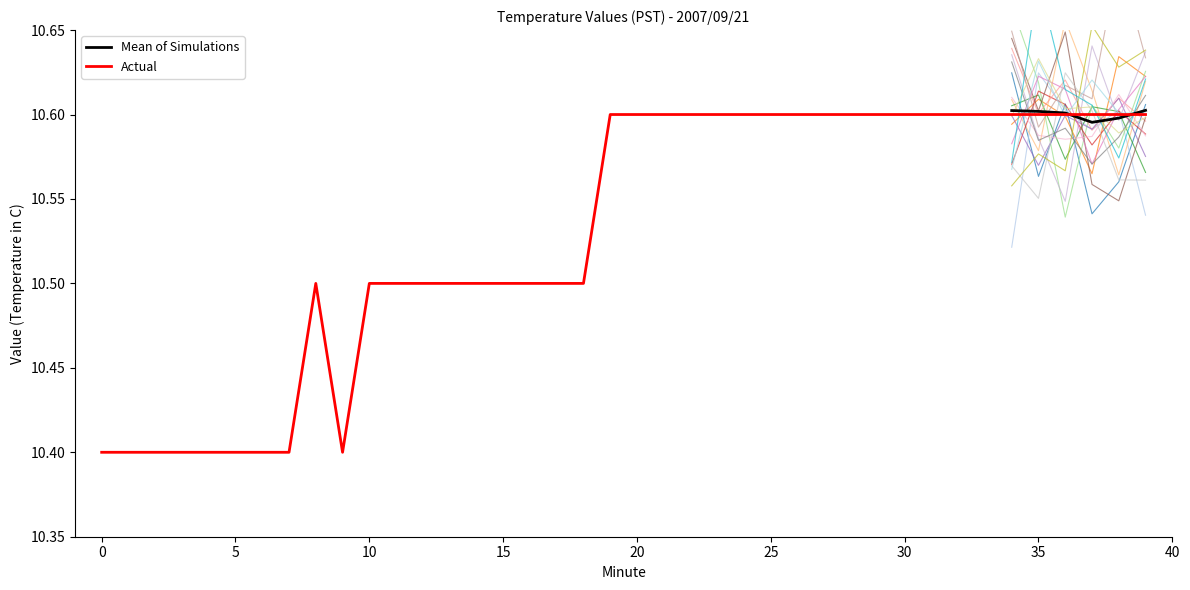

What is the greatest value displayed?

10.6